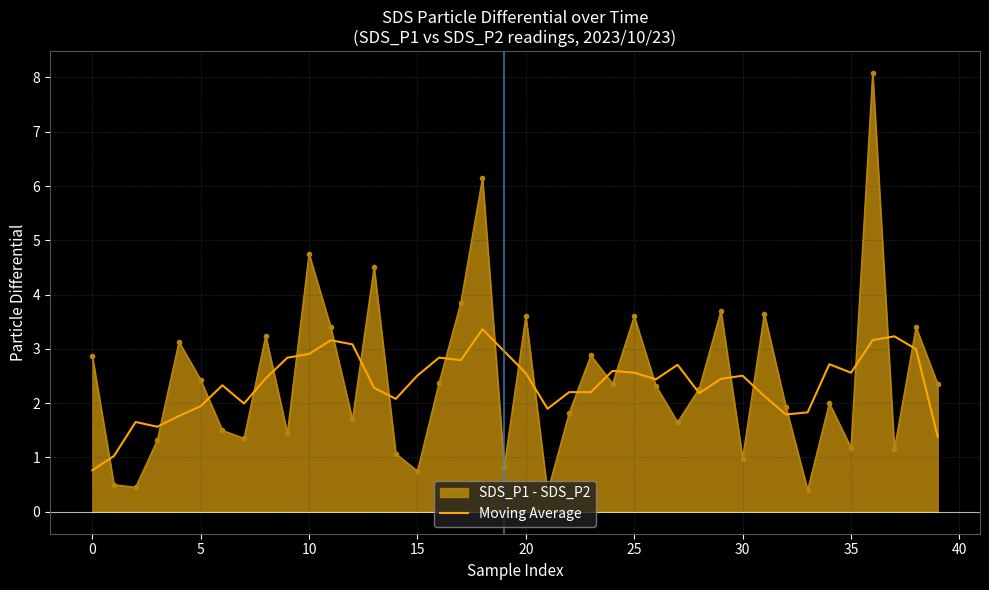

What is the maximum value shown in the chart?

8.1